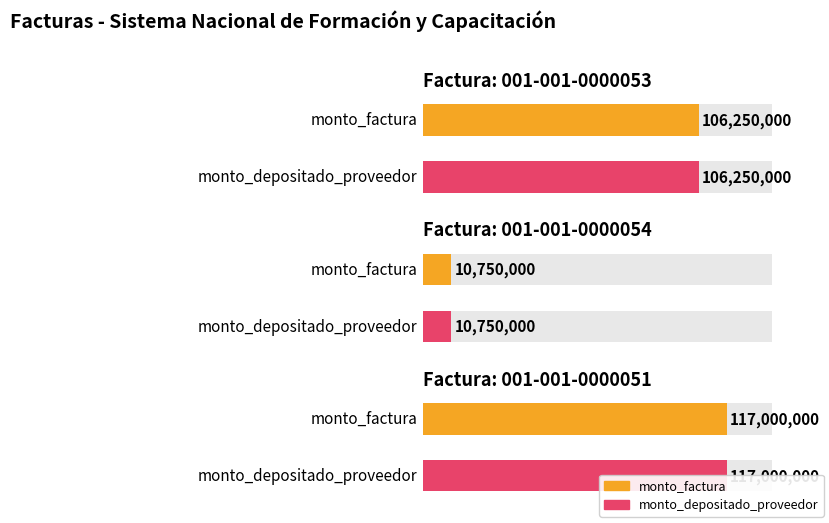

Reading left to right, what are all the values shown in this chart?

monto_factura: 106250000	10750000	117000000
monto_depositado_proveedor: 106250000	10750000	117000000